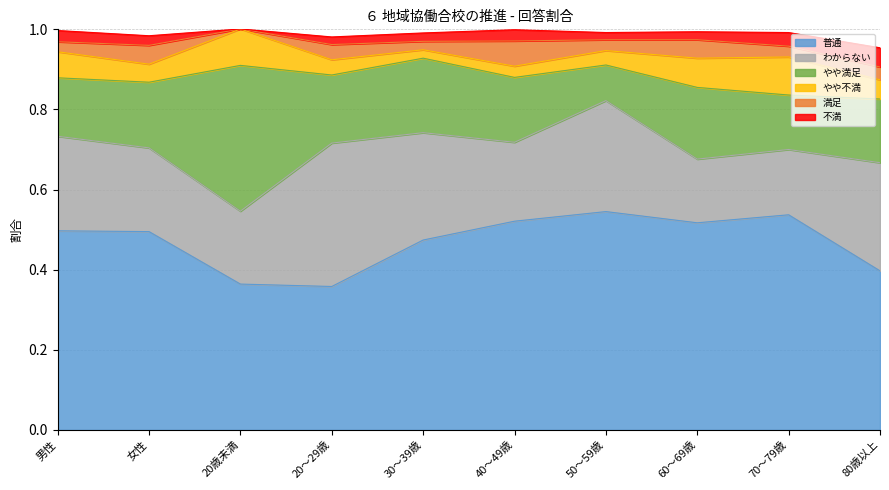

Reading right to left, what are all the values shown in this chart?

普通: 80歳以上=0.4	70～79歳=0.5	60～69歳=0.5	50～59歳=0.5	40～49歳=0.5	30～39歳=0.5	20～29歳=0.4	20歳未満=0.4	女性=0.5	男性=0.5
わからない: 80歳以上=0.3	70～79歳=0.2	60～69歳=0.2	50～59歳=0.3	40～49歳=0.2	30～39歳=0.3	20～29歳=0.4	20歳未満=0.2	女性=0.2	男性=0.2
やや満足: 80歳以上=0.2	70～79歳=0.1	60～69歳=0.2	50～59歳=0.1	40～49歳=0.2	30～39歳=0.2	20～29歳=0.2	20歳未満=0.4	女性=0.2	男性=0.1
やや不満: 80歳以上=0.0	70～79歳=0.1	60～69歳=0.1	50～59歳=0.0	40～49歳=0.0	30～39歳=0.0	20～29歳=0.0	20歳未満=0.1	女性=0.0	男性=0.1
満足: 80歳以上=0.0	70～79歳=0.0	60～69歳=0.0	50～59歳=0.0	40～49歳=0.1	30～39歳=0.0	20～29歳=0.0	20歳未満=0.0	女性=0.0	男性=0.0
不満: 80歳以上=0.0	70～79歳=0.0	60～69歳=0.0	50～59歳=0.0	40～49歳=0.0	30～39歳=0.0	20～29歳=0.0	20歳未満=0.0	女性=0.0	男性=0.0